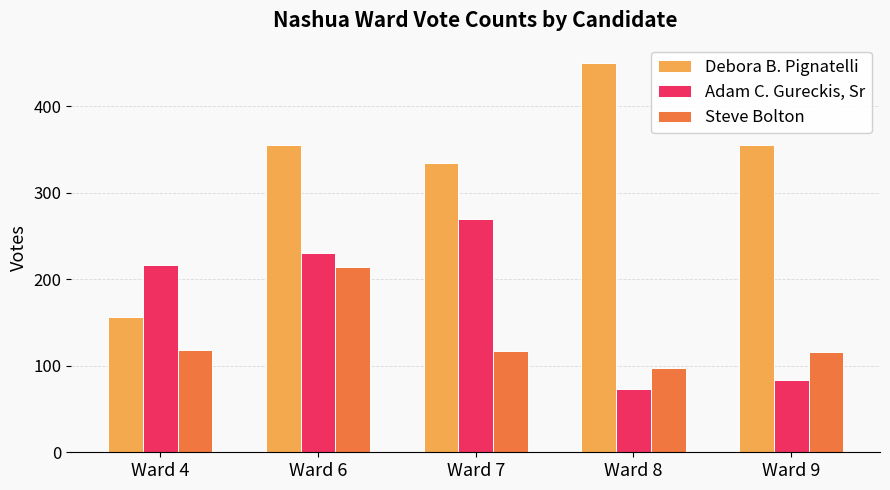

How many data points does each series have?

5